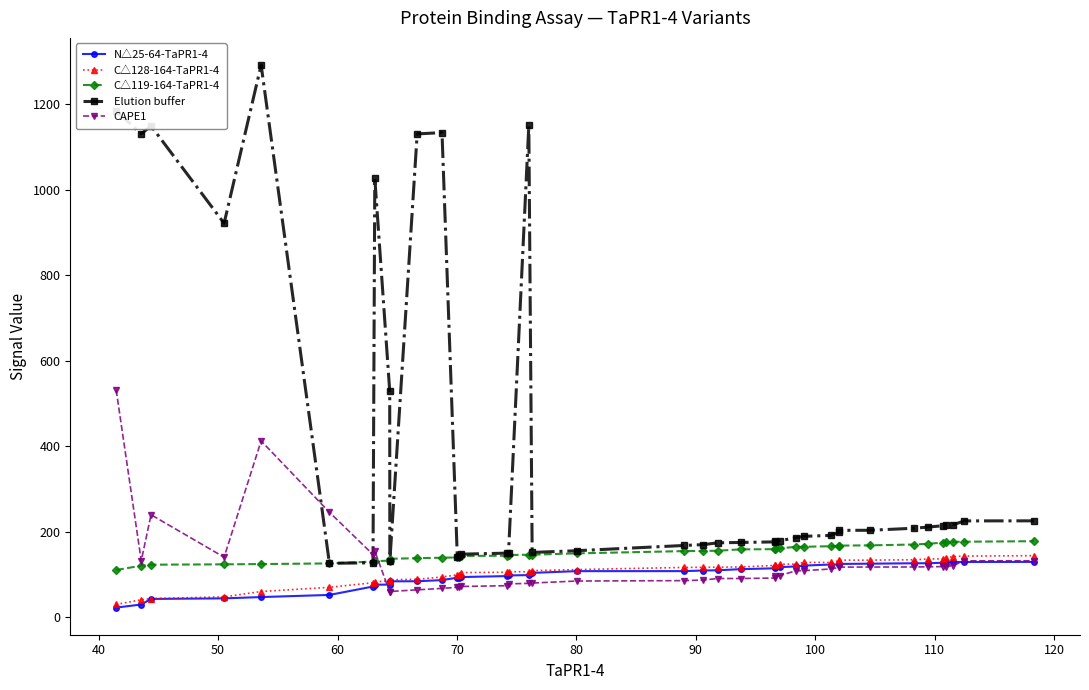

What is the maximum value shown in the chart?

1292.2